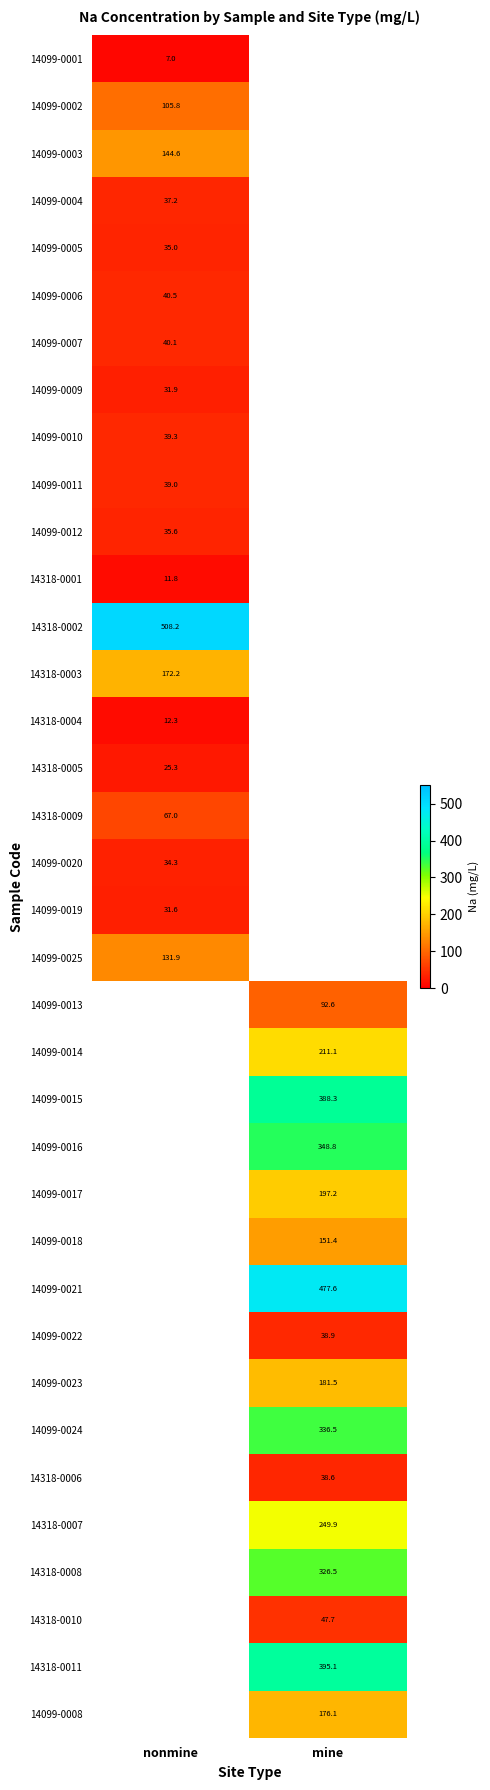

Is the value of 14318-0008 at mine greater than the value of 14318-0007 at mine?

Yes